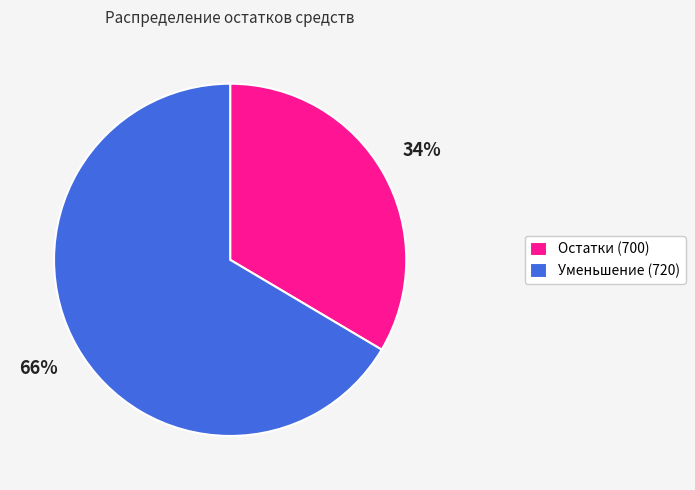

The Остатки (700) slice represents 34% of the pie. True or false?

True